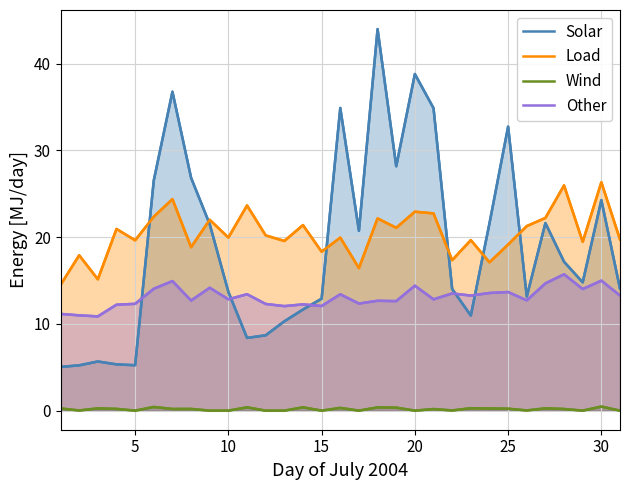

Does the chart display data point markers on the line(s)?

No